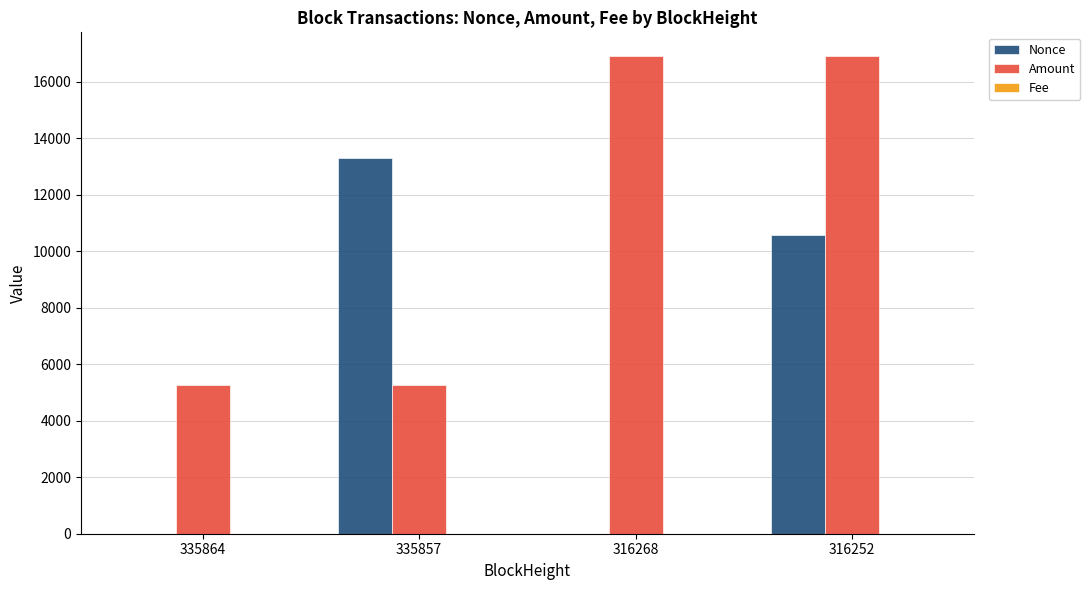

What is the average value of the Amount series?

11085.6